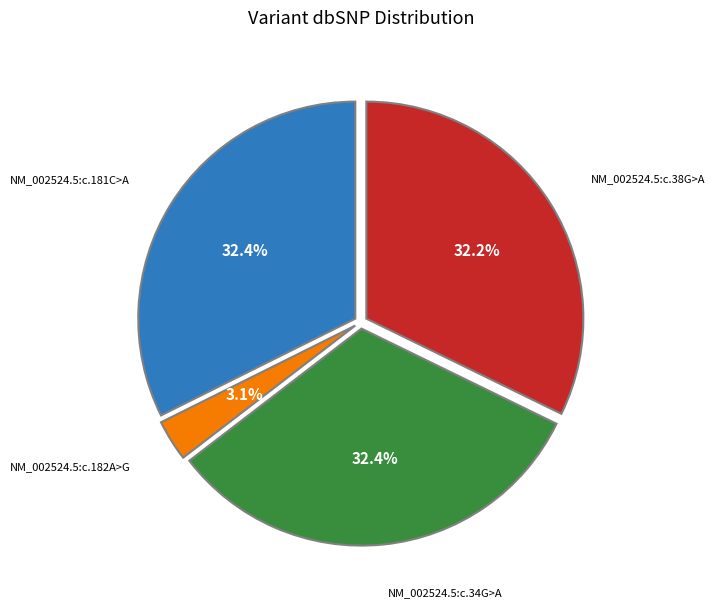

Is there any slice that represents more than half of the pie?

No